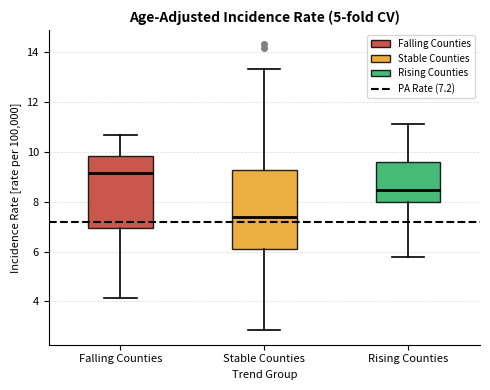

Reading left to right, read every box against the y-axis: the position of its median line, the range the box covers, and the ends of its whiskers. The values are not printed on the chart, so give them approximately, as read against the axis.

Falling Counties: median 9.2, box 7.0 to 9.8, whiskers 4.2 to 10.6
Stable Counties: median 7.4, box 6.2 to 9.2, whiskers 2.8 to 13.4
Rising Counties: median 8.4, box 8.0 to 9.6, whiskers 5.8 to 11.2